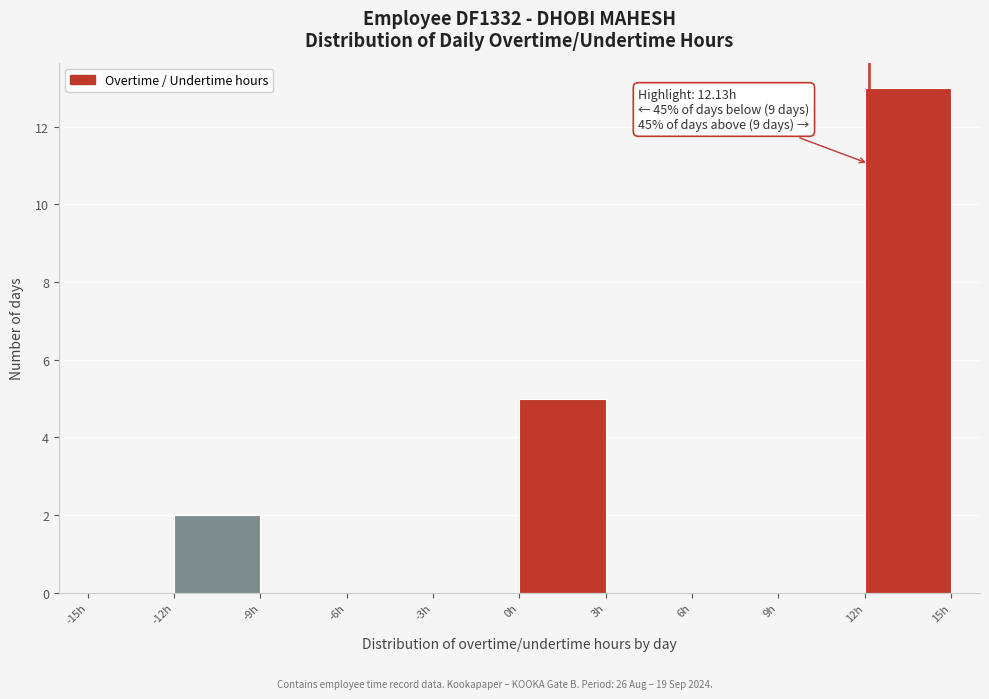

Over which range of the x-axis is the bar tallest?

12 to 15